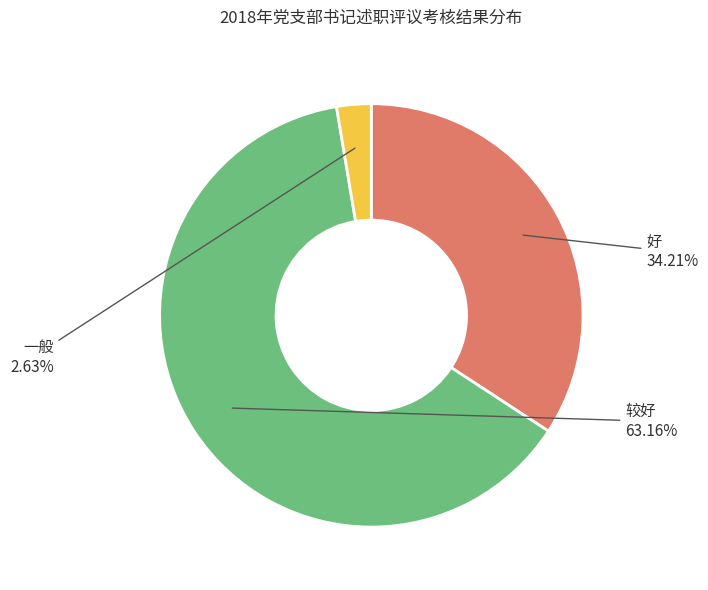

Does any single category account for the majority?

Yes